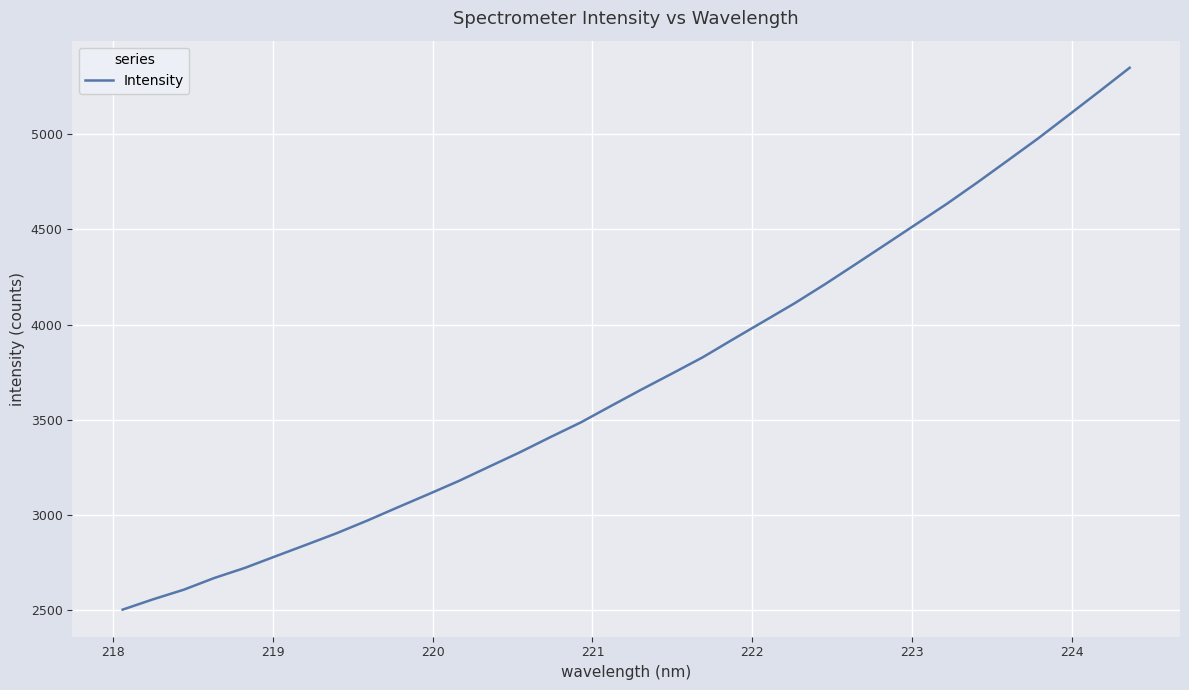

What is the greatest value displayed?

5350.4